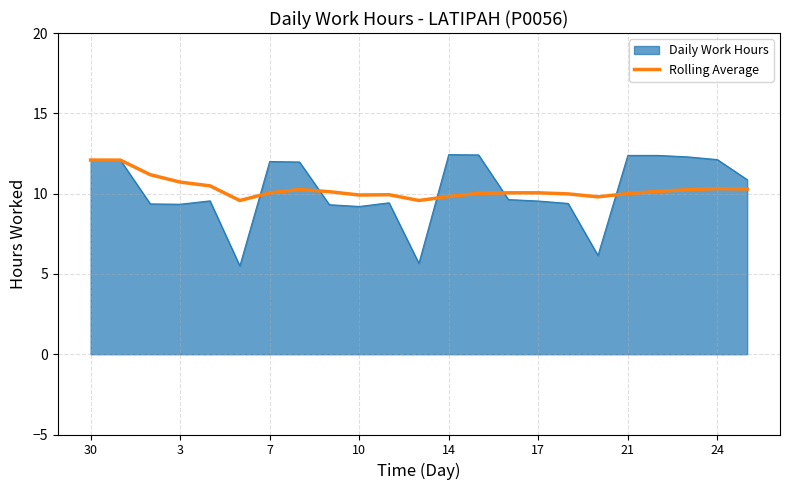

What is the lowest value of the Rolling Average series?

9.6